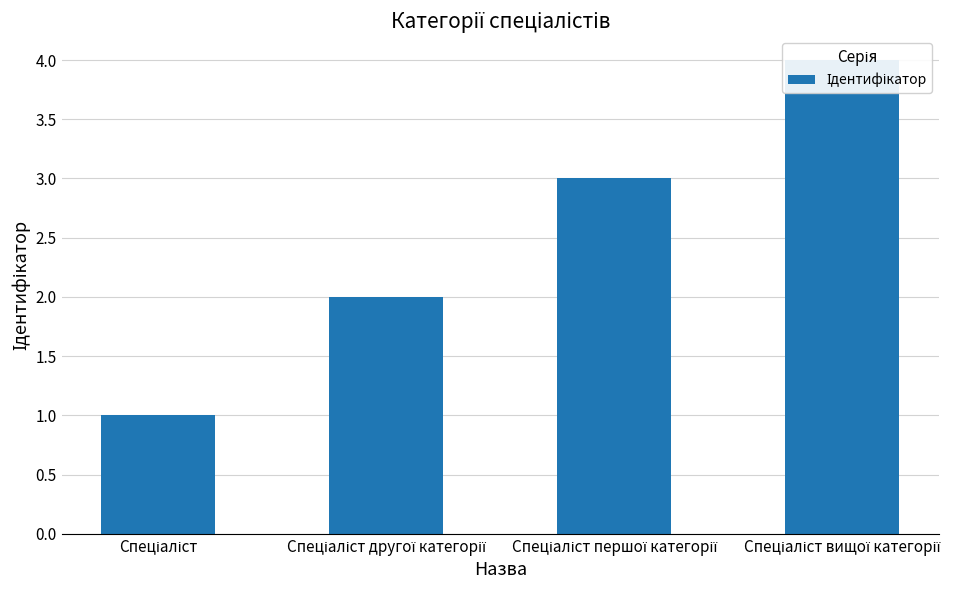

What is the change in value from Спеціаліст to Спеціаліст першої категорії?

+2